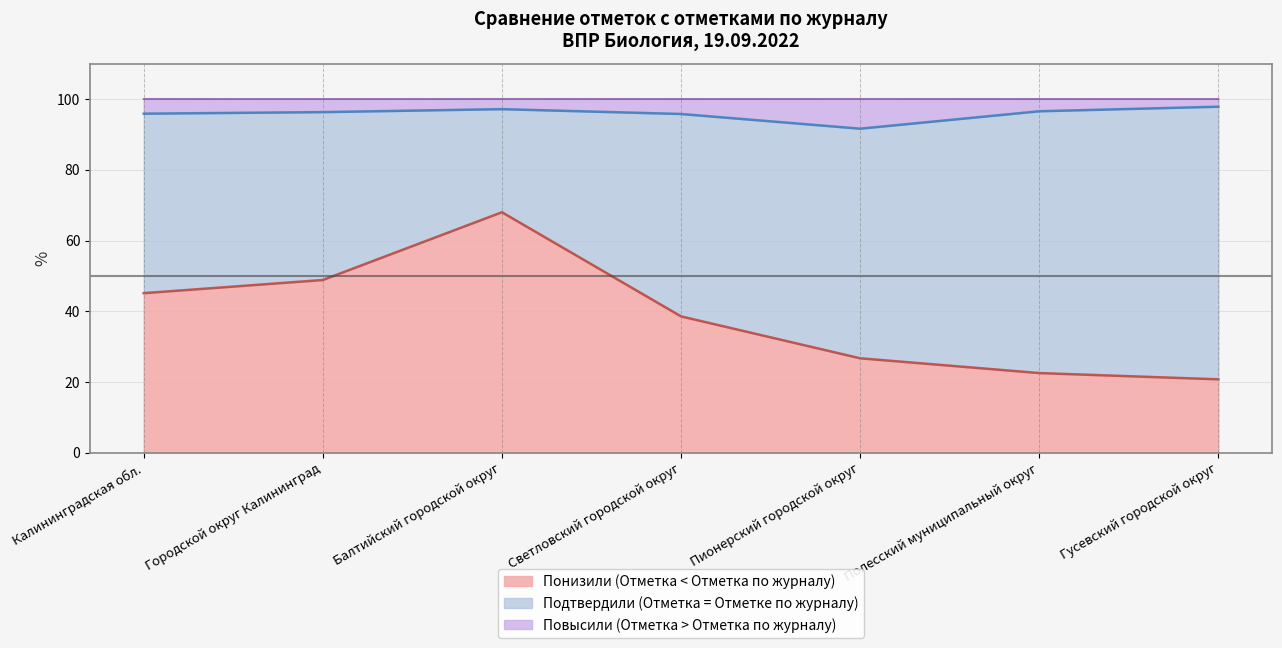

How many lines are shown in the chart?

3